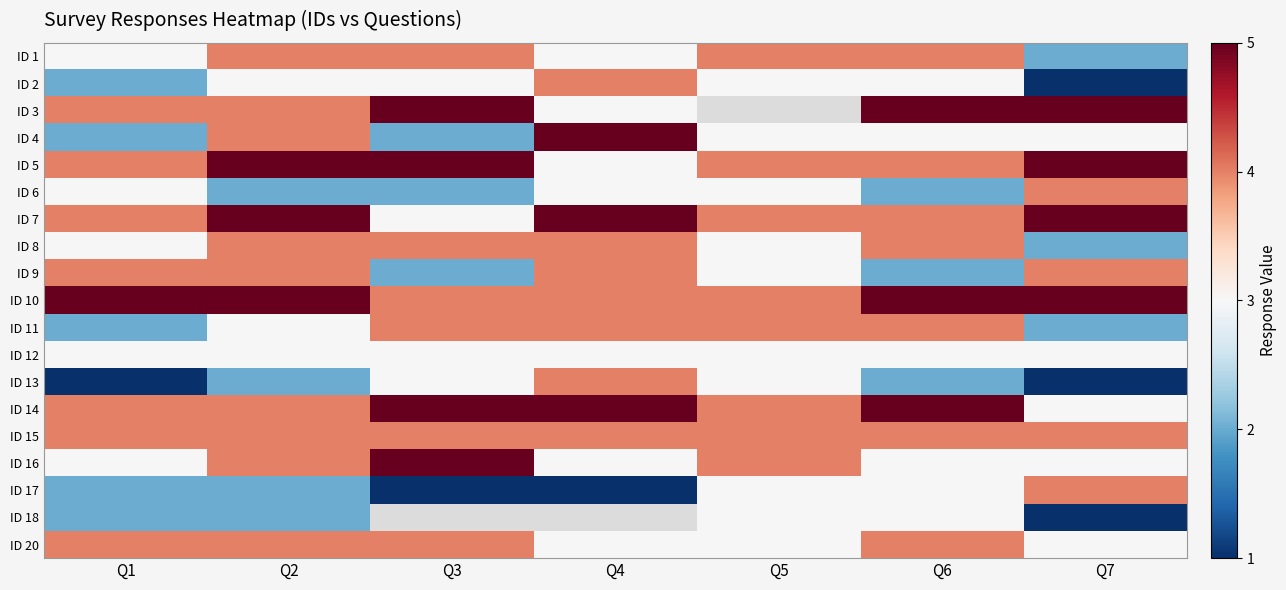

What is the average value of the ID 5 series?

4.3